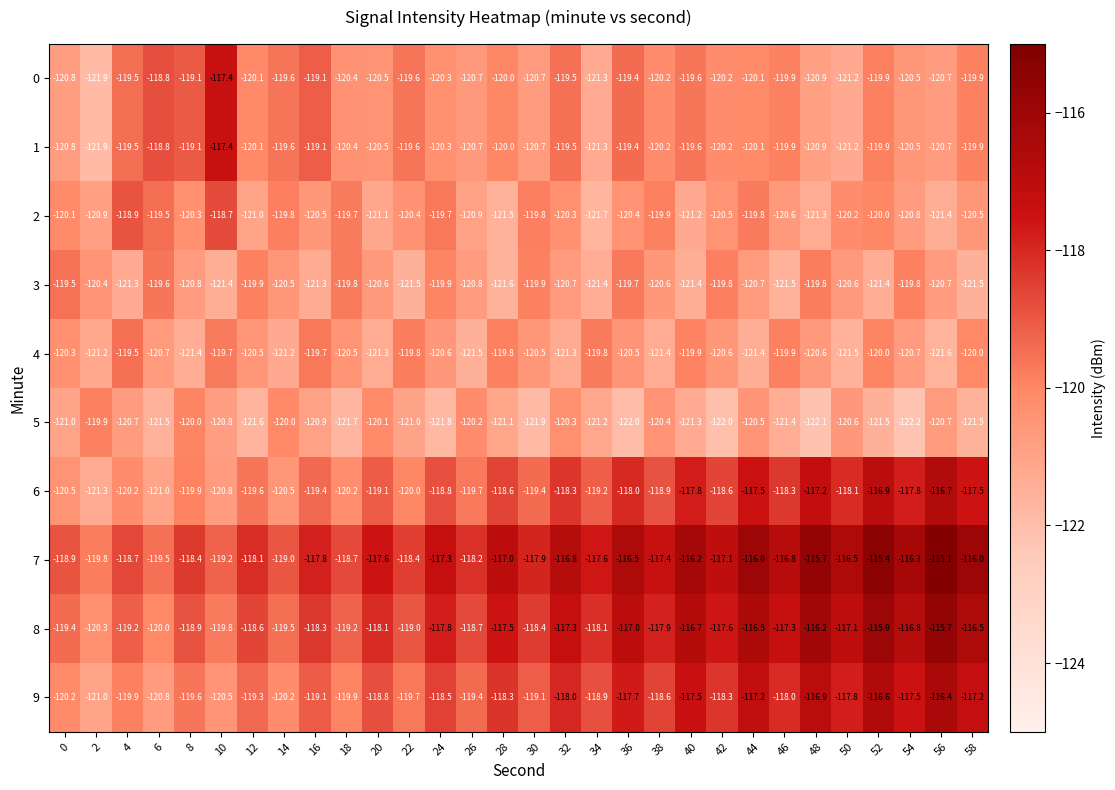

Which category has the lowest value across all series?

54